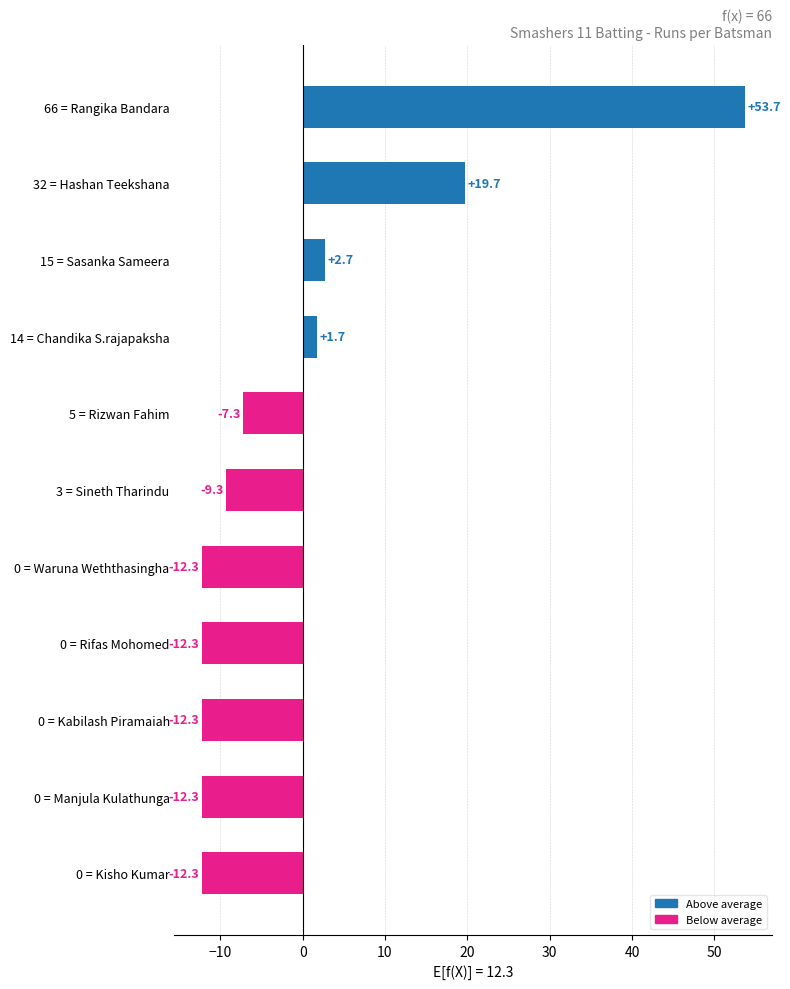

Are the bars horizontal?

Yes